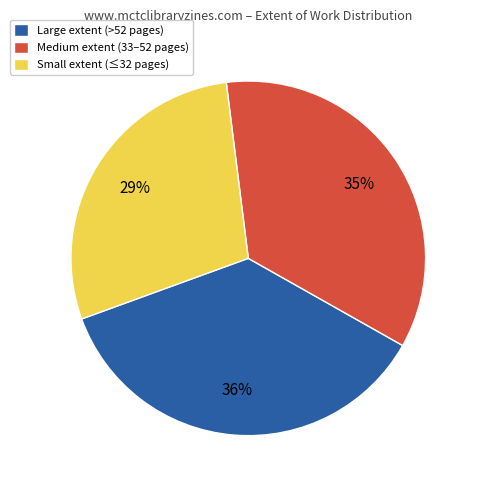

What is the smallest slice in the pie chart?

Small extent (≤32 pages)